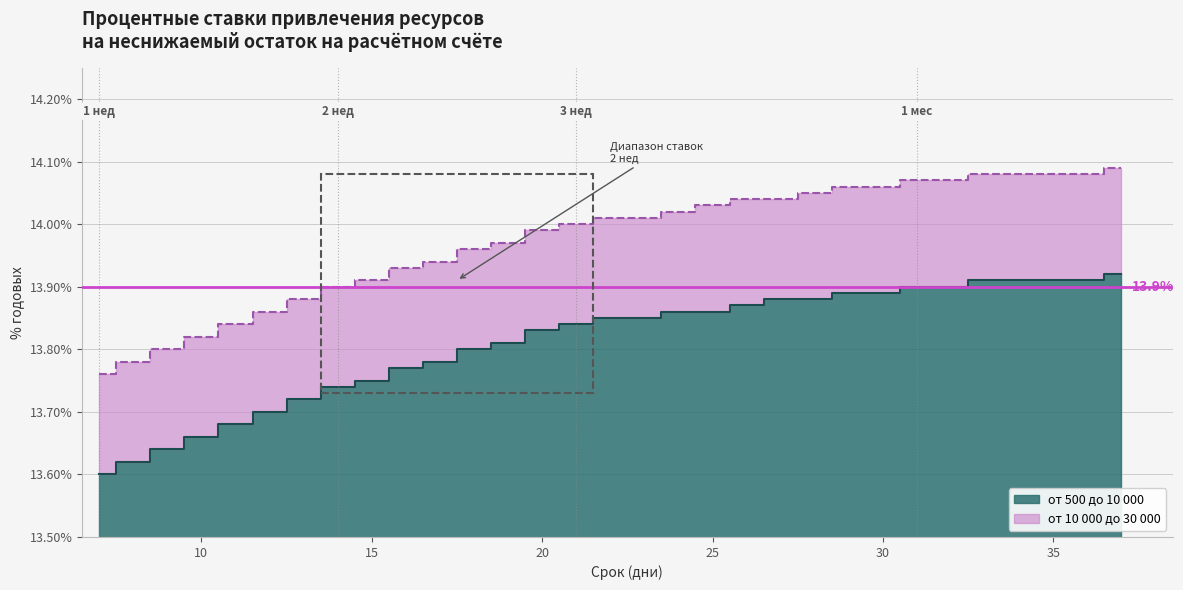

True or false: от 500 до 10 000 has more than 2 points higher than both neighbors.

False